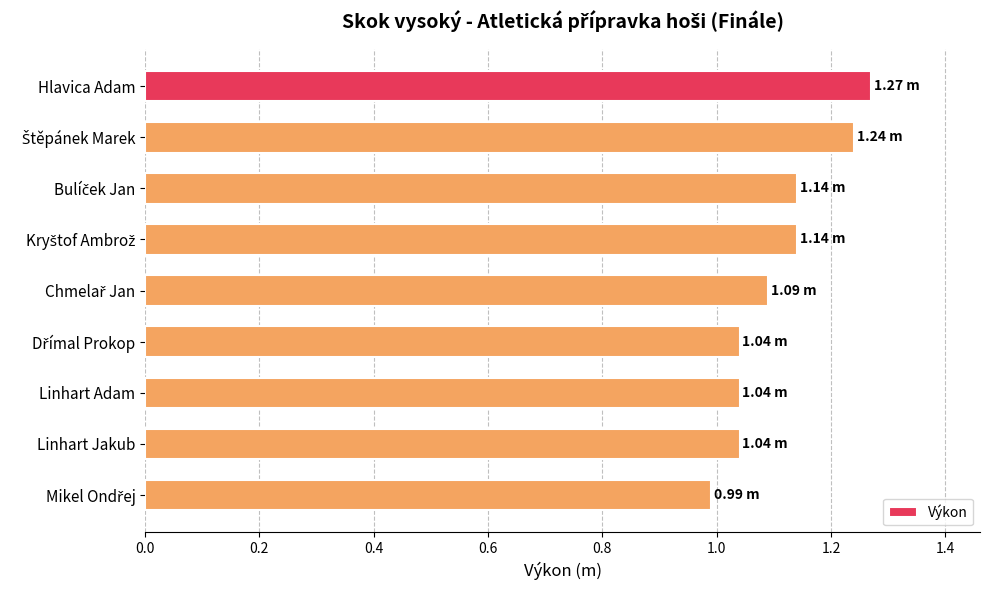

What is the label of the 1st bar from the top?

Hlavica Adam